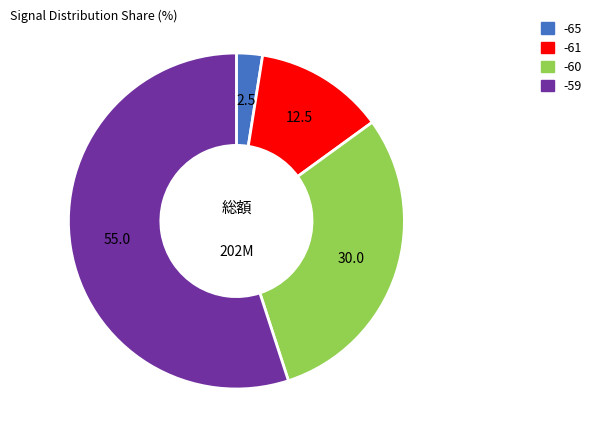

Does any single category account for the majority?

Yes